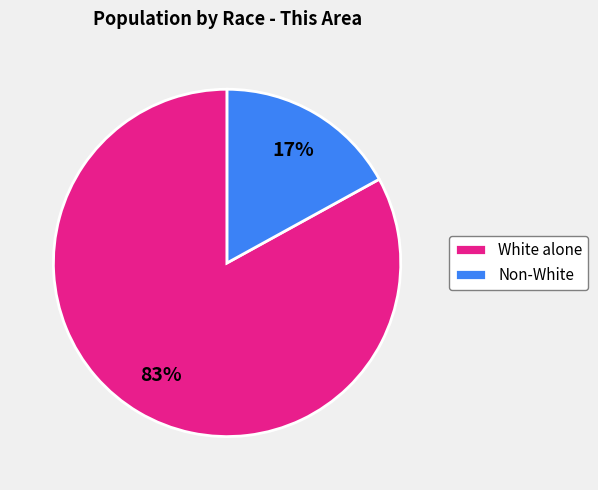

Is it true that White alone is 83% of the pie?

True